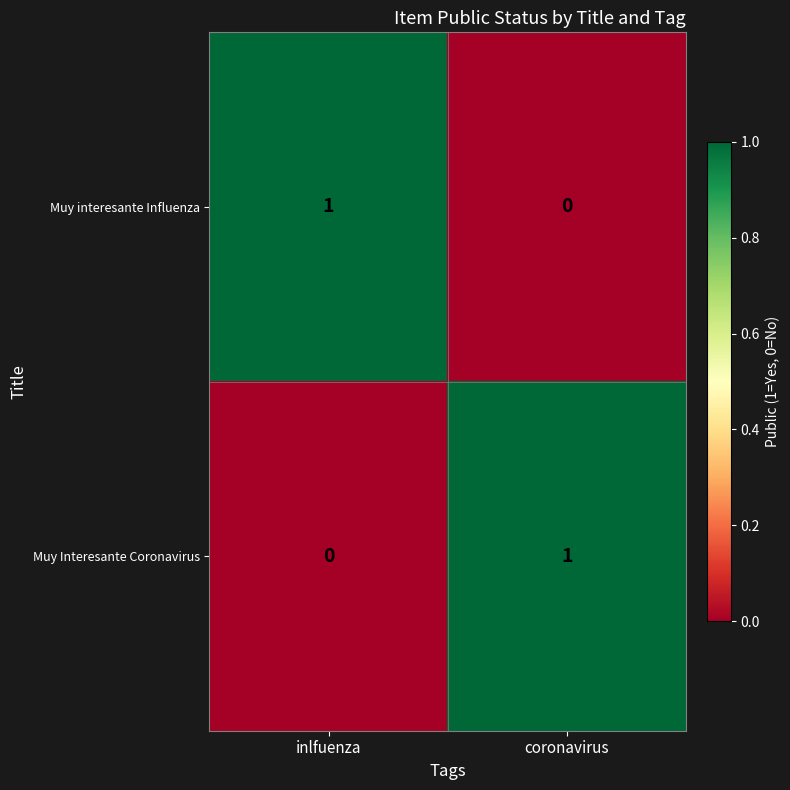

Rank the series at coronavirus from lowest to highest value.

Muy interesante Influenza, Muy Interesante Coronavirus